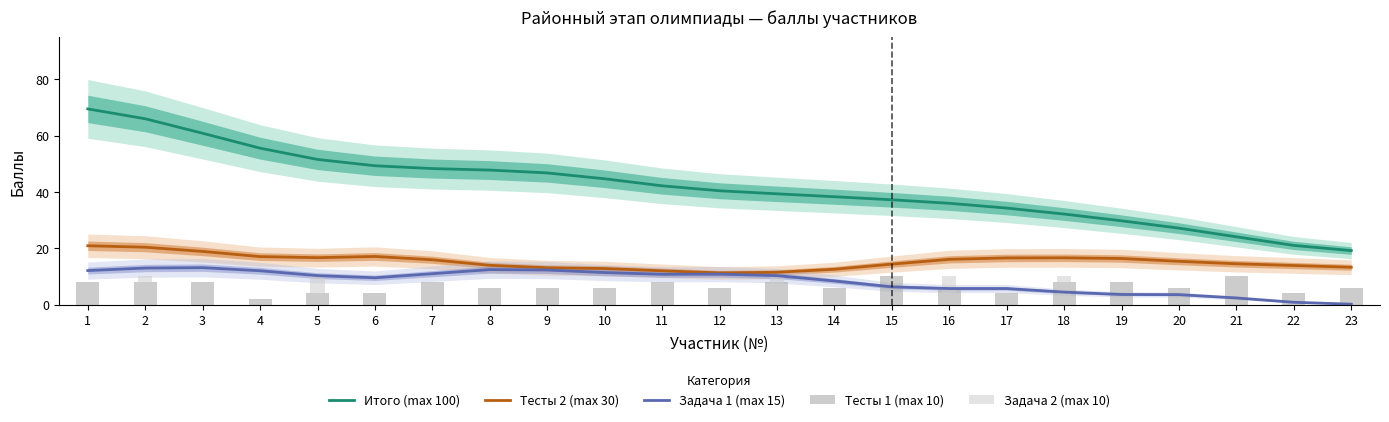

What is the sum of the Тесты 1 (max 10) values at 3 and 22?

12.0